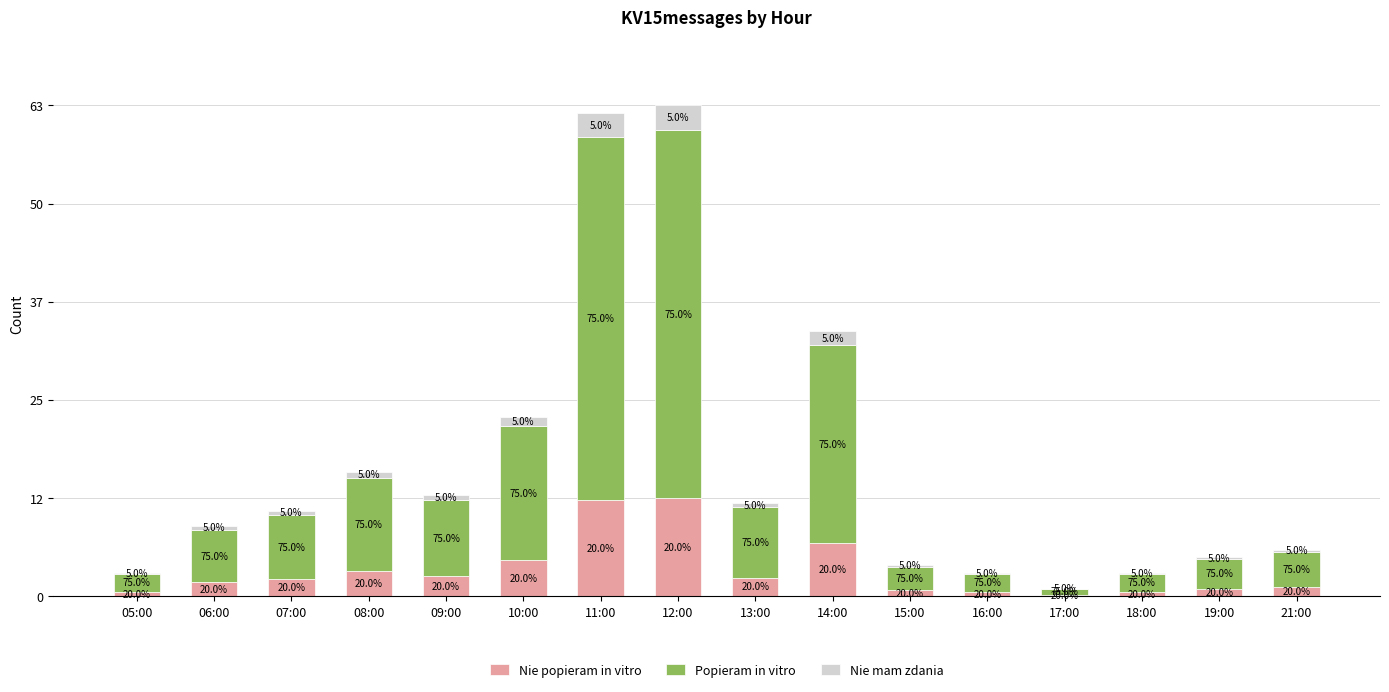

Are the bars grouped side by side (vs. stacked)?

No